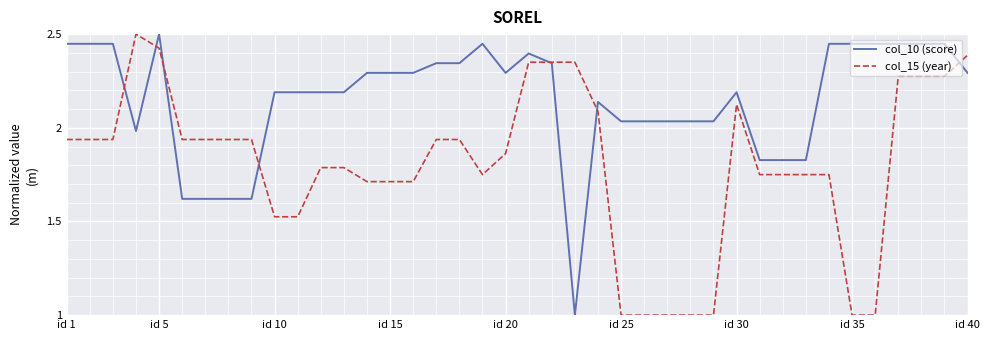

What is the highest value of the col_15 (year) series?

2.5